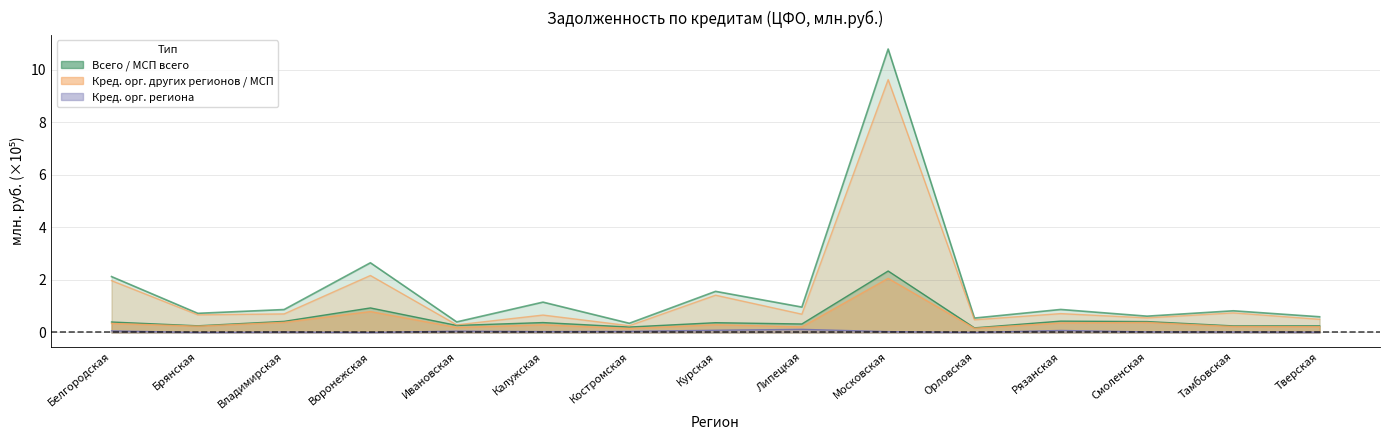

The value of Кред. орг. региона всего at Белгородская is 0.1. True or false?

True